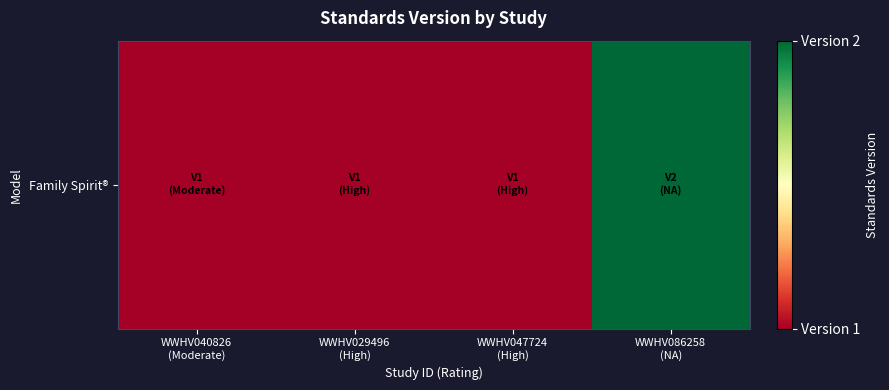

Which label corresponds to the largest value in the chart?

WWHV086258
(NA)